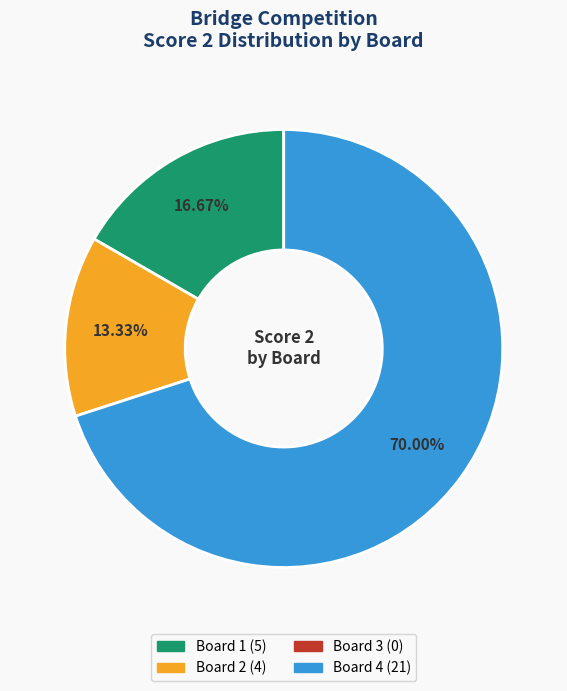

Is there a majority slice in this chart?

Yes